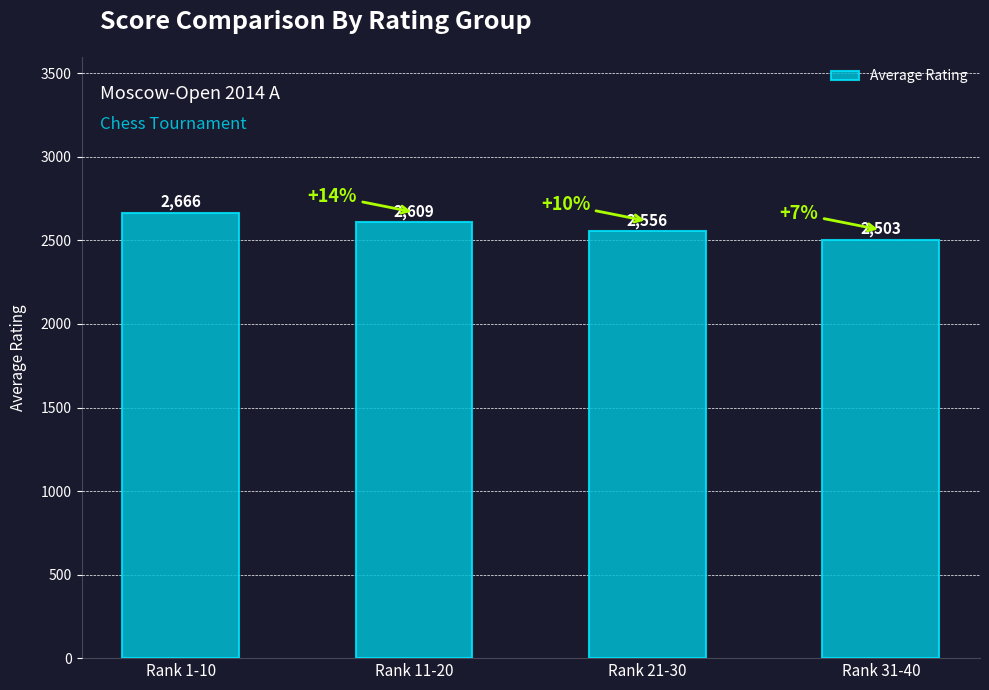

List the labels in order of value, largest first.

Rank 1-10, Rank 11-20, Rank 21-30, Rank 31-40